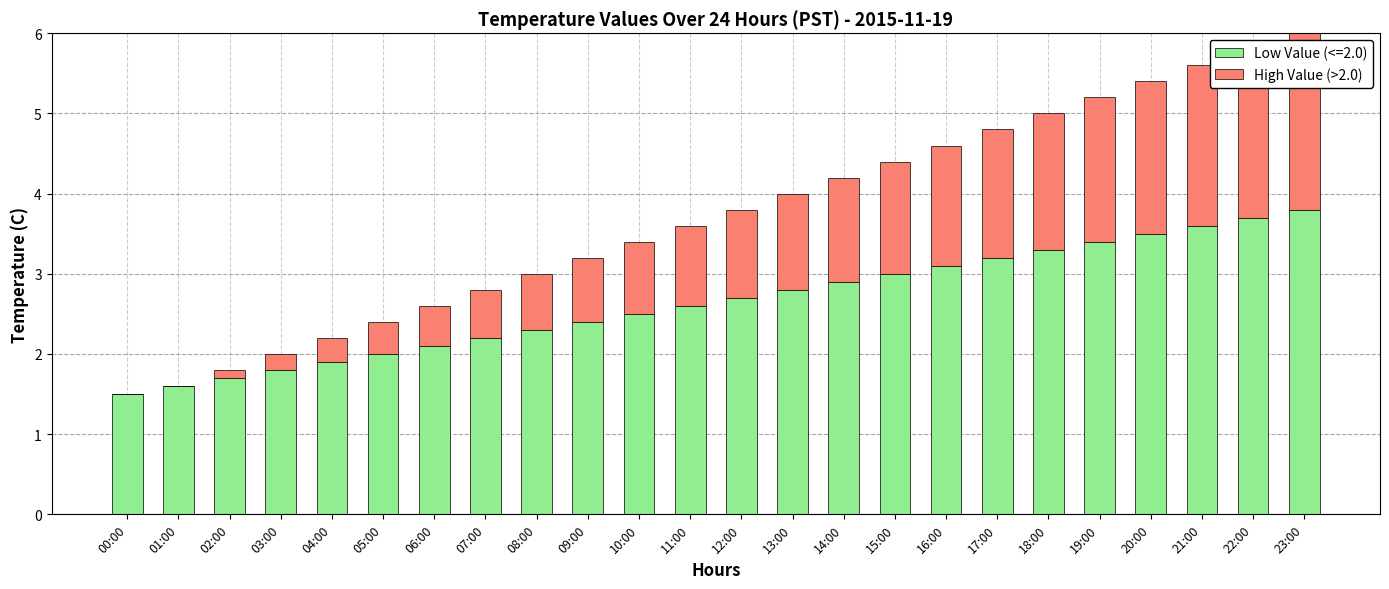

The Low Value (<=2.0) series shows 1.4 at 17:00. True or false?

False